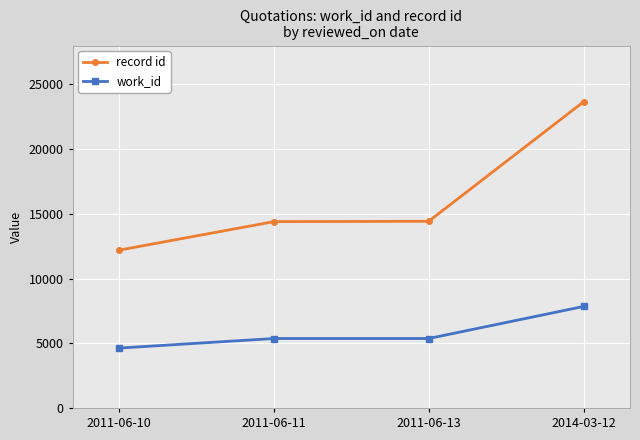

Rank the series by their average value, from highest to lowest.

record id, work_id